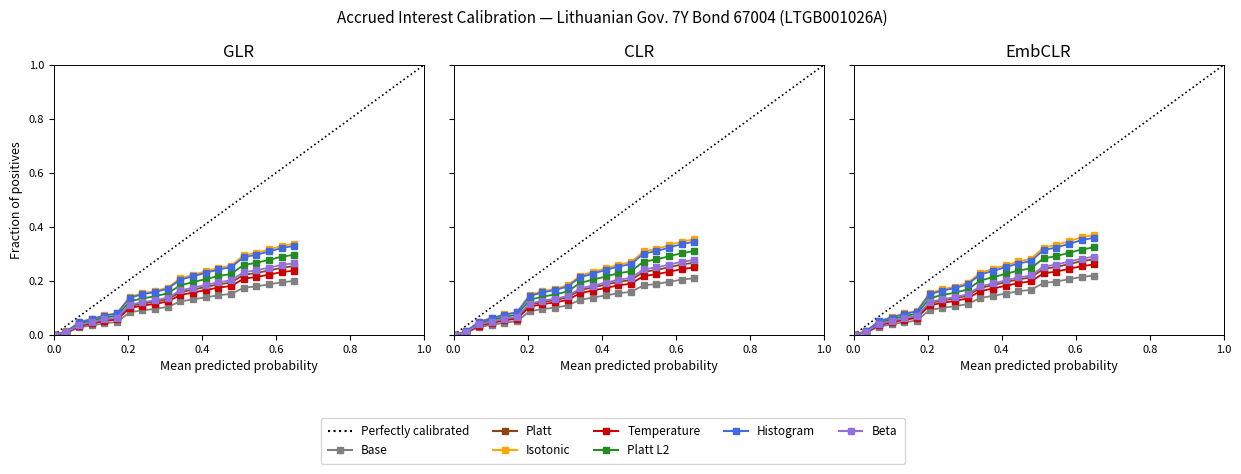

What is the average value?

0.2